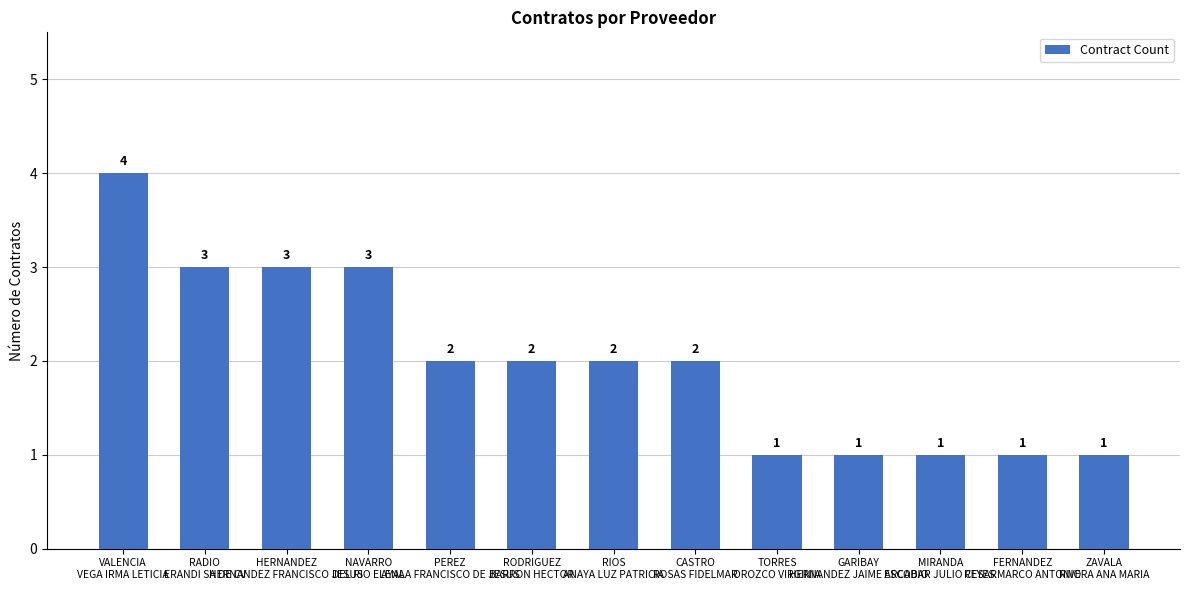

What is the smallest value displayed?

1